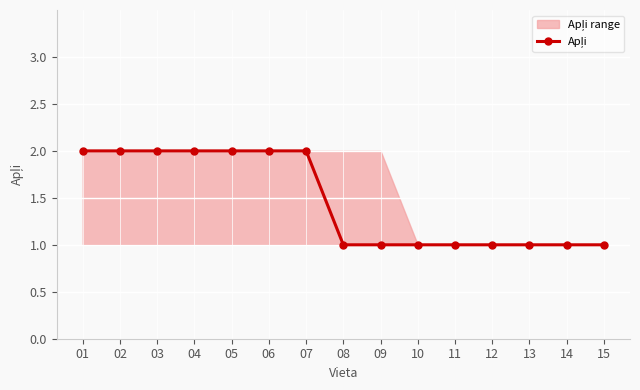

What is the maximum value shown in the chart?

2